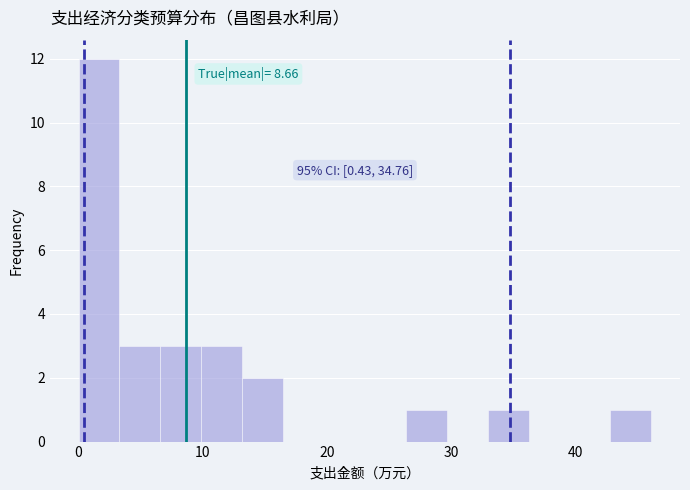

Around what value on the x-axis is the tallest bar? Give the approximate position of its centre, as read against the axis.

2